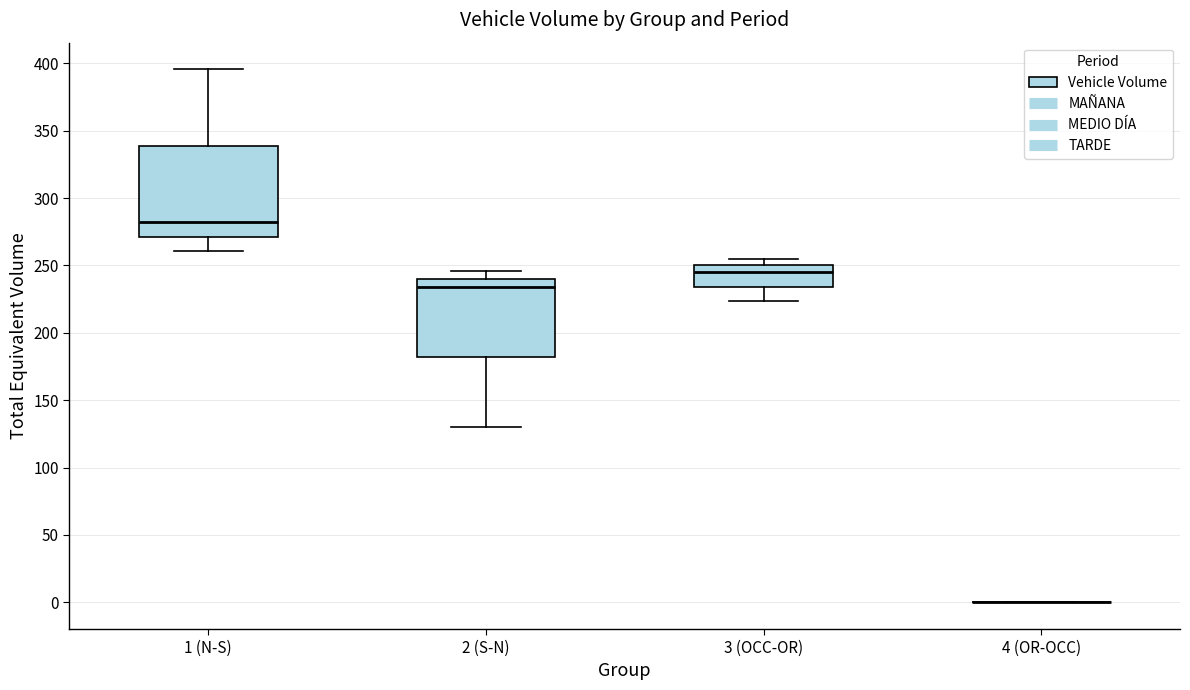

Reading left to right, read every box against the y-axis: the position of its median line, the range the box covers, and the ends of its whiskers. The values are not printed on the chart, so give them approximately, as read against the axis.

1 (N-S): median 280, box 270 to 340, whiskers 260 to 395
2 (S-N): median 235, box 180 to 240, whiskers 130 to 245
3 (OCC-OR): median 245, box 235 to 250, whiskers 225 to 255
4 (OR-OCC): box collapsed to a line at 0, whiskers 0 to 0